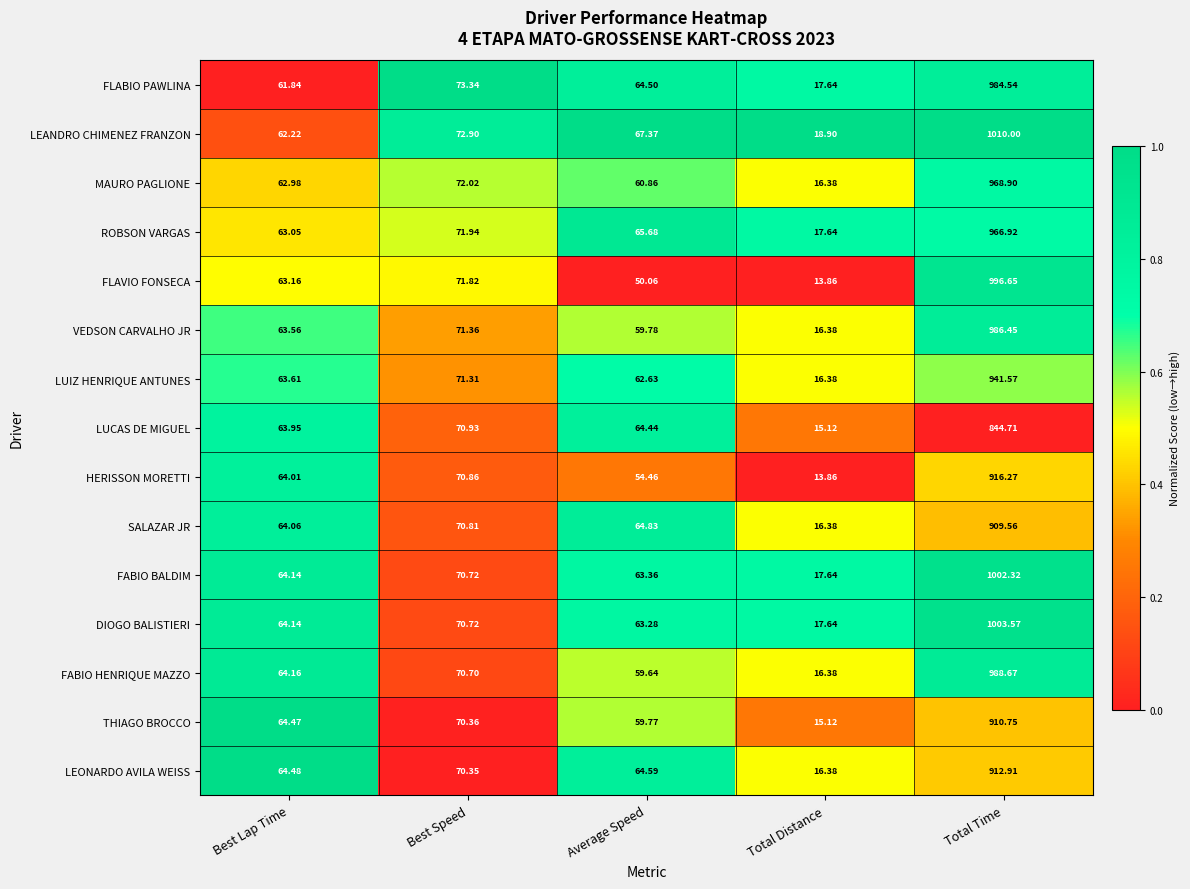

At which category is the sum across all series the highest?

Total Time